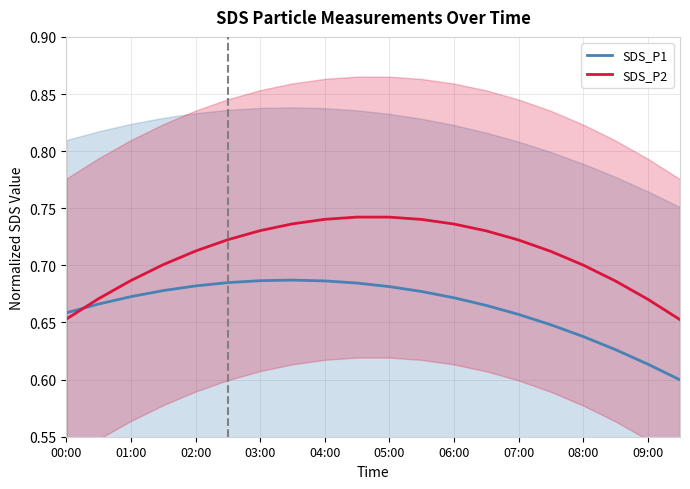

How many intersections are there between SDS_P1 and SDS_P2?

1